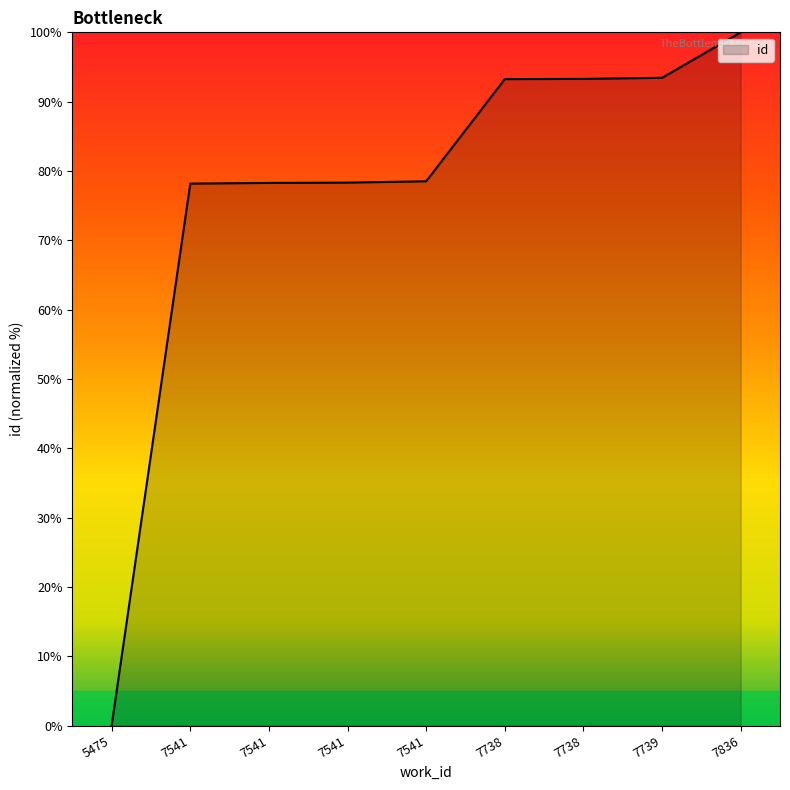

Does the chart have visible grid lines?

No